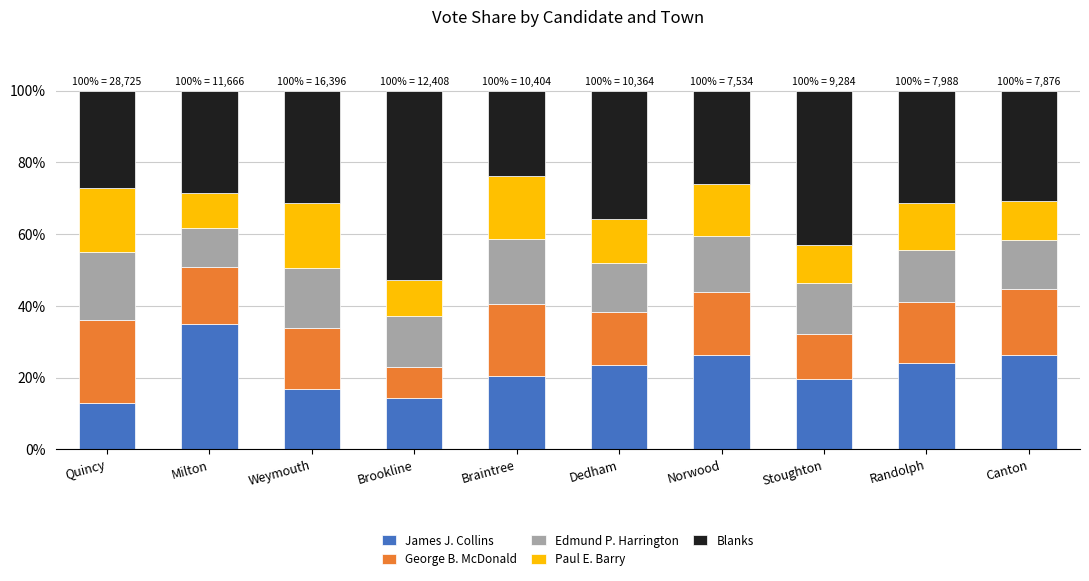

How many bars are there in total?

10